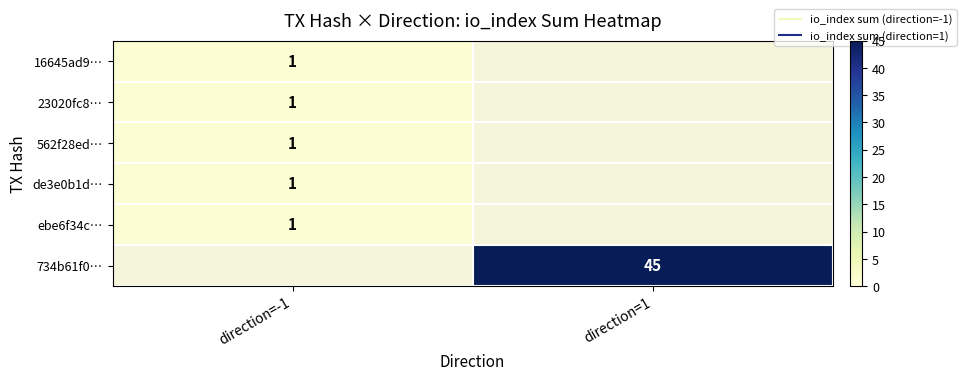

Rank the series at direction=1 from lowest to highest value.

16645ad9…, 23020fc8…, 562f28ed…, de3e0b1d…, ebe6f34c…, 734b61f0…